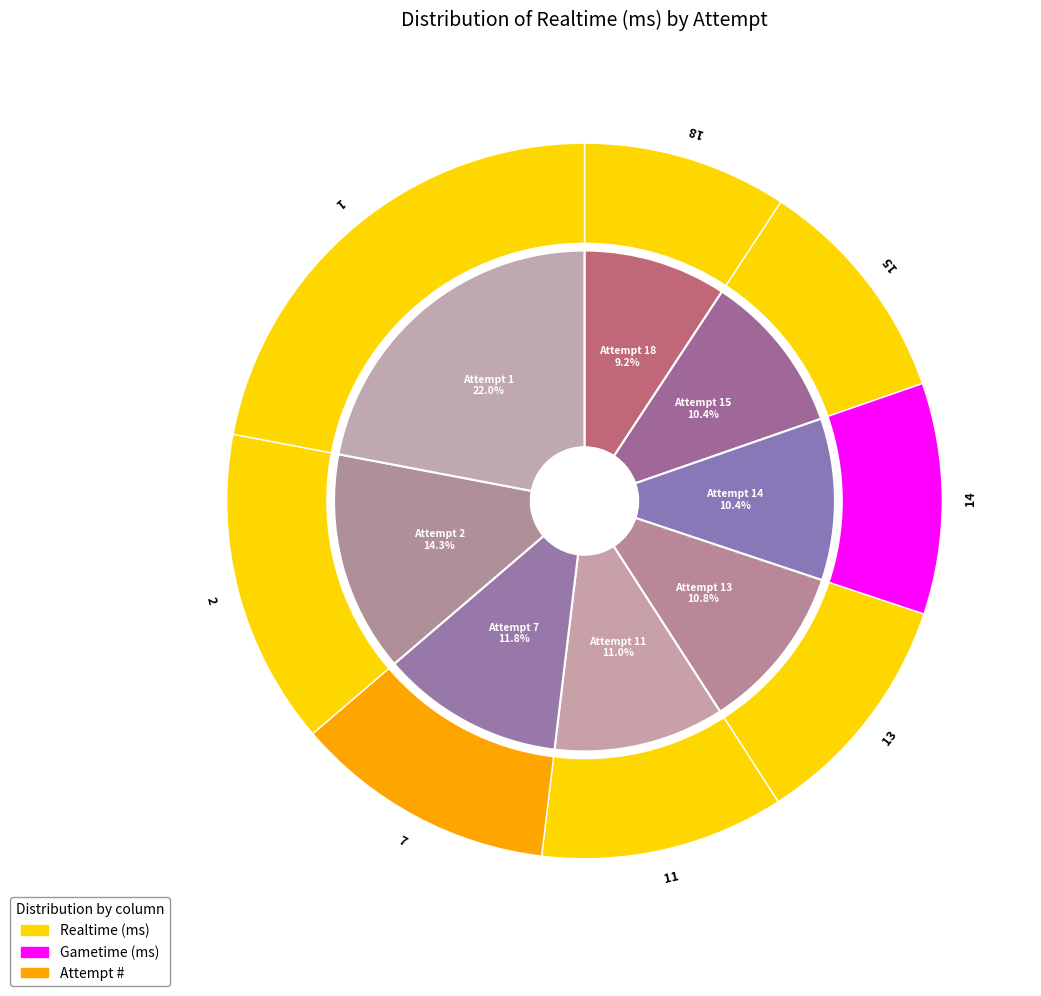

To the nearest percent, what percentage of the pie is Attempt 15?

10%